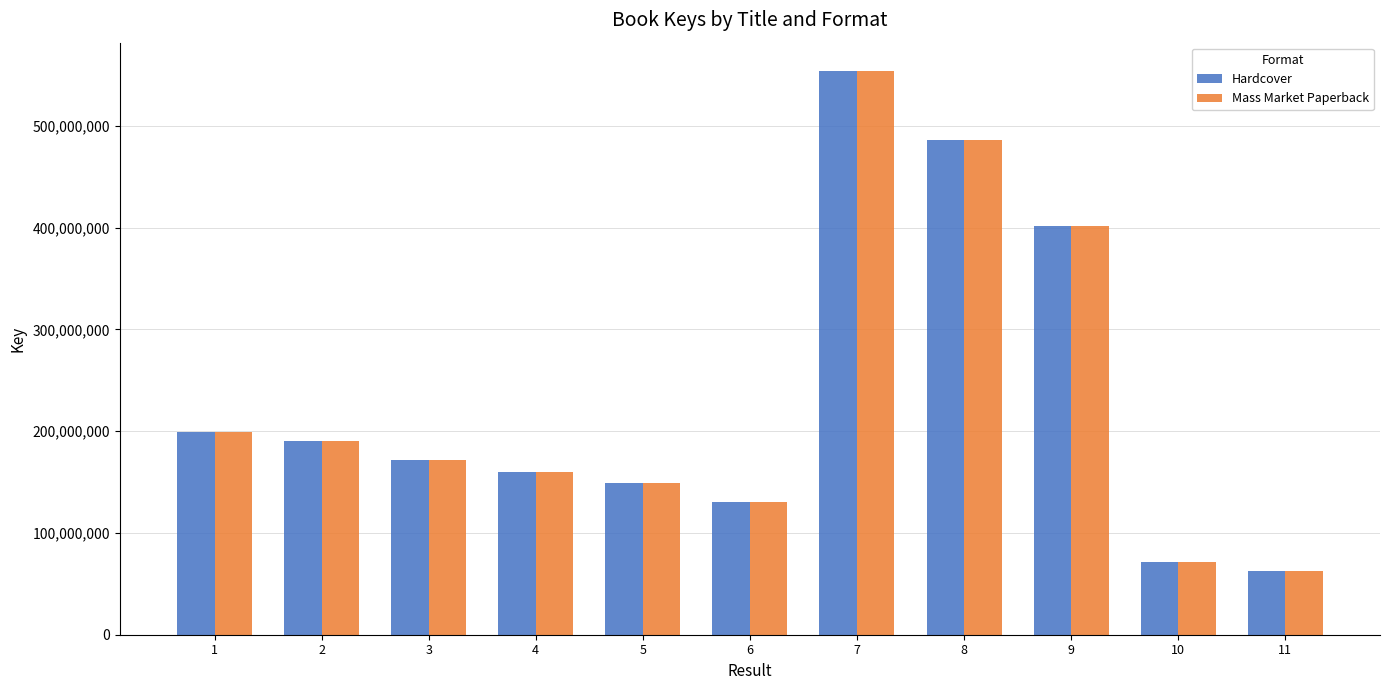

Which category has the highest value in the Mass Market Paperback series?

7